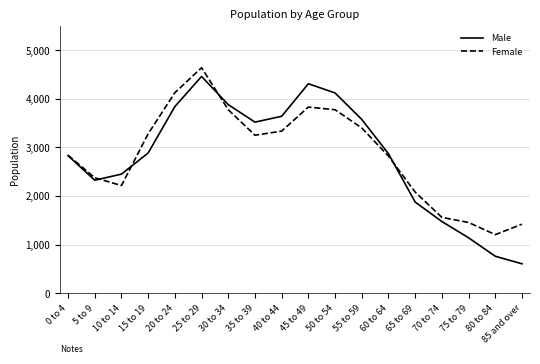

How many lines are shown in the chart?

2